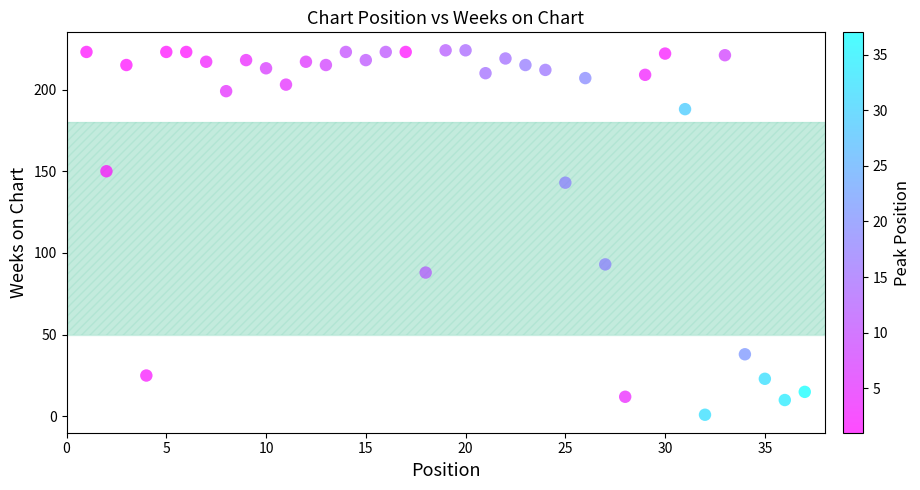

What Y value in the scatter plot is closest to 112?

93